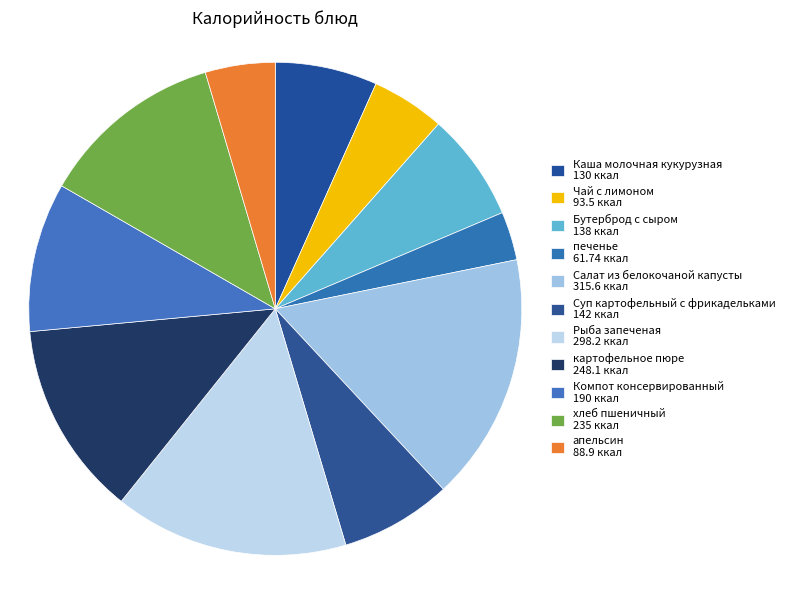

How many segments does this pie chart have?

11